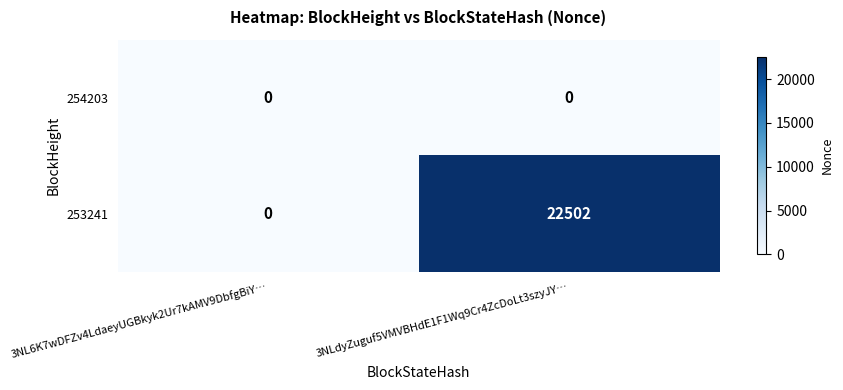

Reading left to right, list all the values displayed in this chart.

254203: 3NL6K7wDFZv4LdaeyUGBkyk2Ur7kAMV9DbfgBiY…=0	3NLdyZuguf5VMVBHdE1F1Wq9Cr4ZcDoLt3szyJY…=0
253241: 3NL6K7wDFZv4LdaeyUGBkyk2Ur7kAMV9DbfgBiY…=0	3NLdyZuguf5VMVBHdE1F1Wq9Cr4ZcDoLt3szyJY…=22502